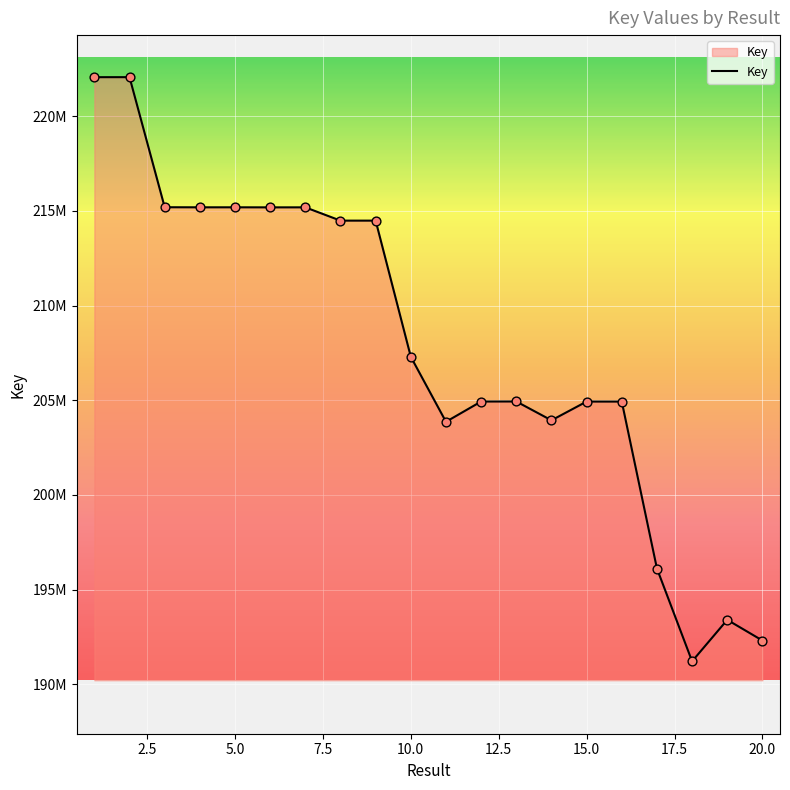

Does the chart have visible grid lines?

Yes